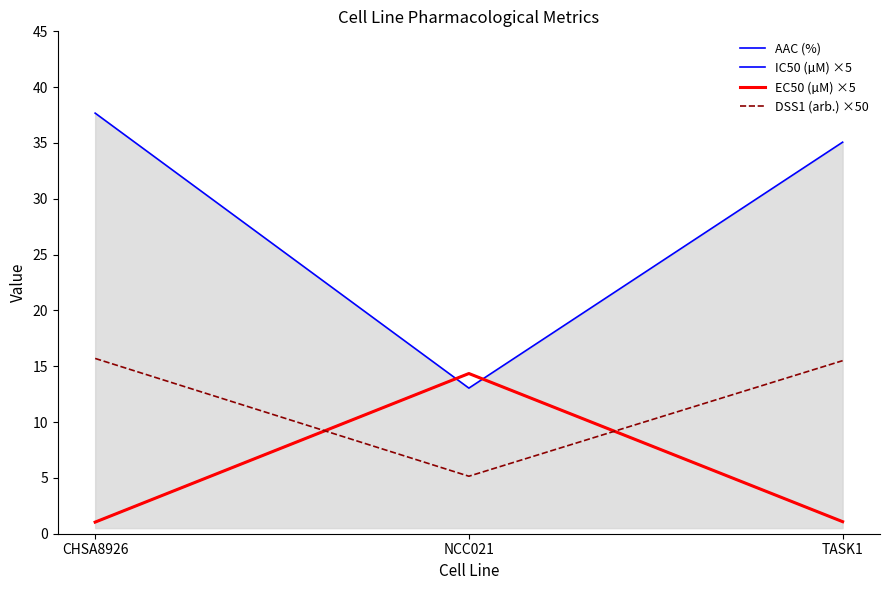

Is it true that AAC (%) equals 35.1 at TASK1?

True